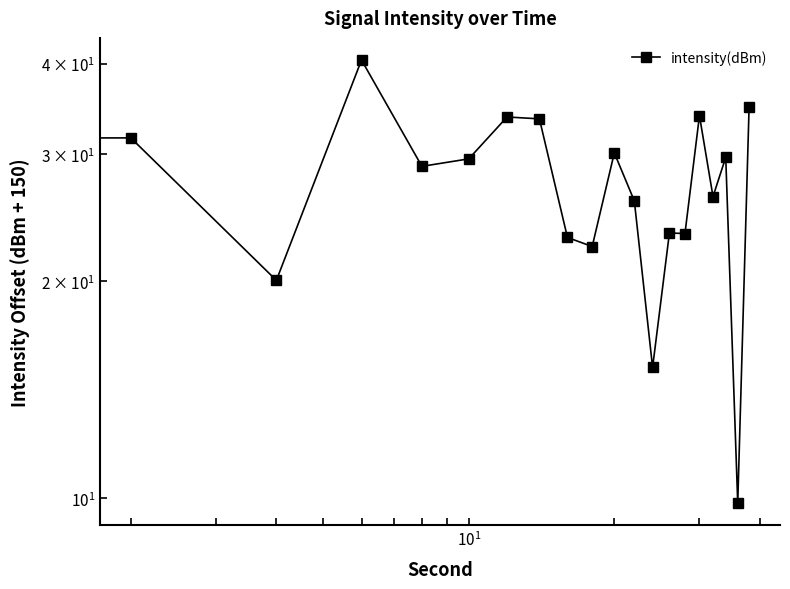

What is the sum of all values?

541.0